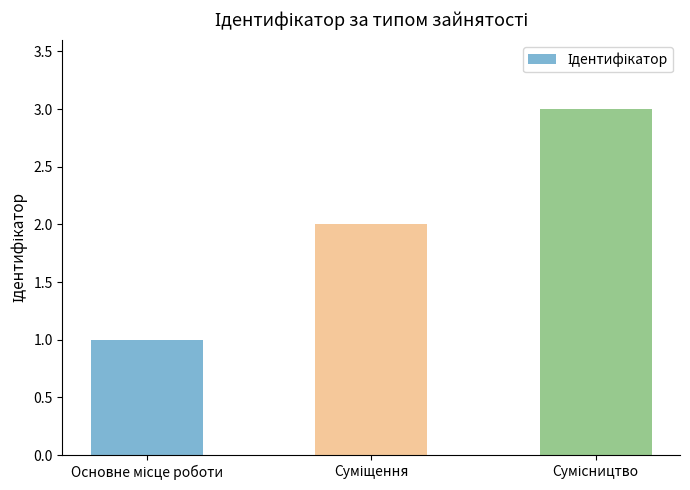

How many bars are there in total?

3